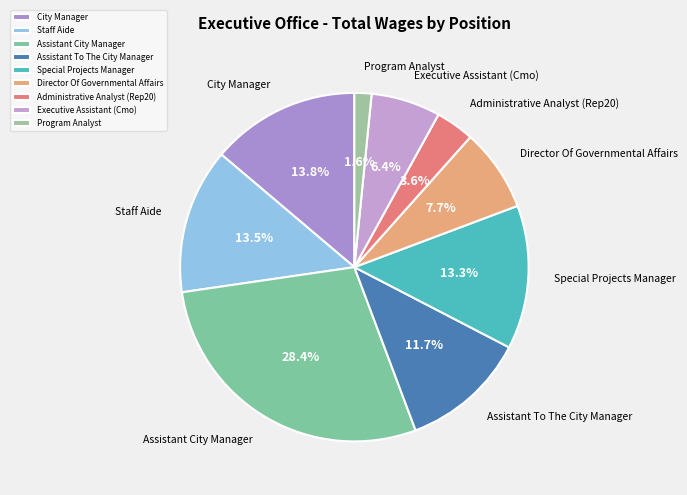

Is there a majority slice in this chart?

No